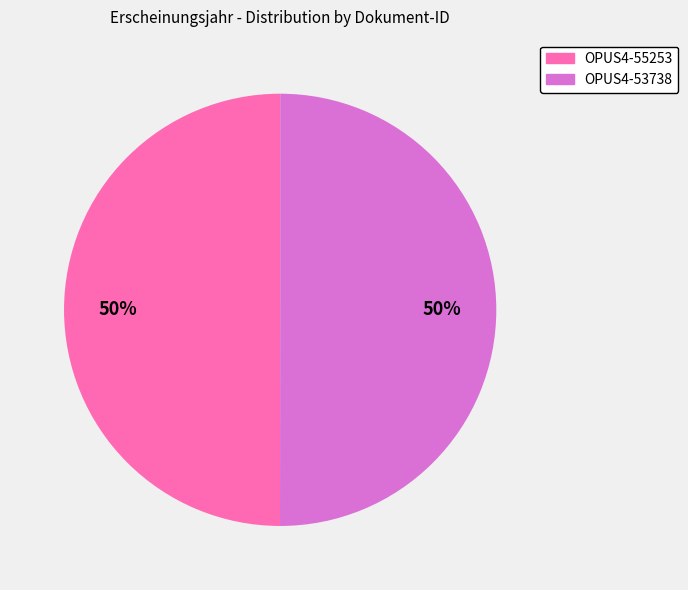

What is the ratio of the value at OPUS4-53738 to the value at OPUS4-55253?

1.0